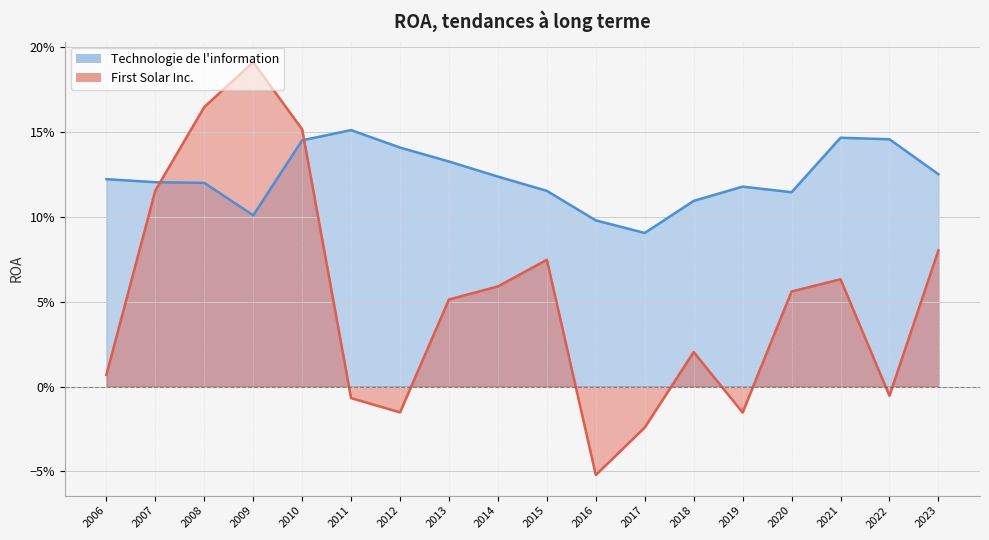

Count the Technologie de l'information (line) values in the range 0 to 1.

18